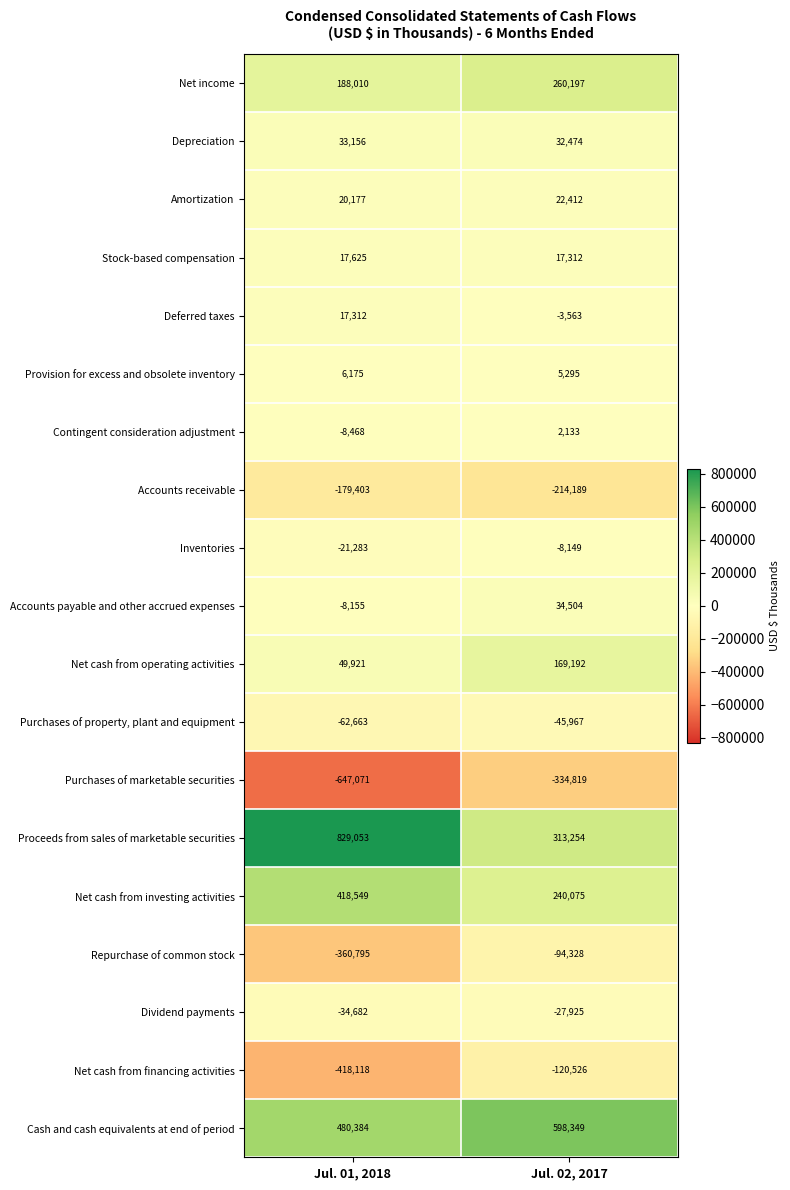

At Jul. 02, 2017, list the series in order from smallest to largest.

Purchases of marketable securities, Accounts receivable, Net cash from financing activities, Repurchase of common stock, Purchases of property, plant and equipment, Dividend payments, Inventories, Deferred taxes, Contingent consideration adjustment, Provision for excess and obsolete inventory, Stock-based compensation, Amortization, Depreciation, Accounts payable and other accrued expenses, Net cash from operating activities, Net cash from investing activities, Net income, Proceeds from sales of marketable securities, Cash and cash equivalents at end of period